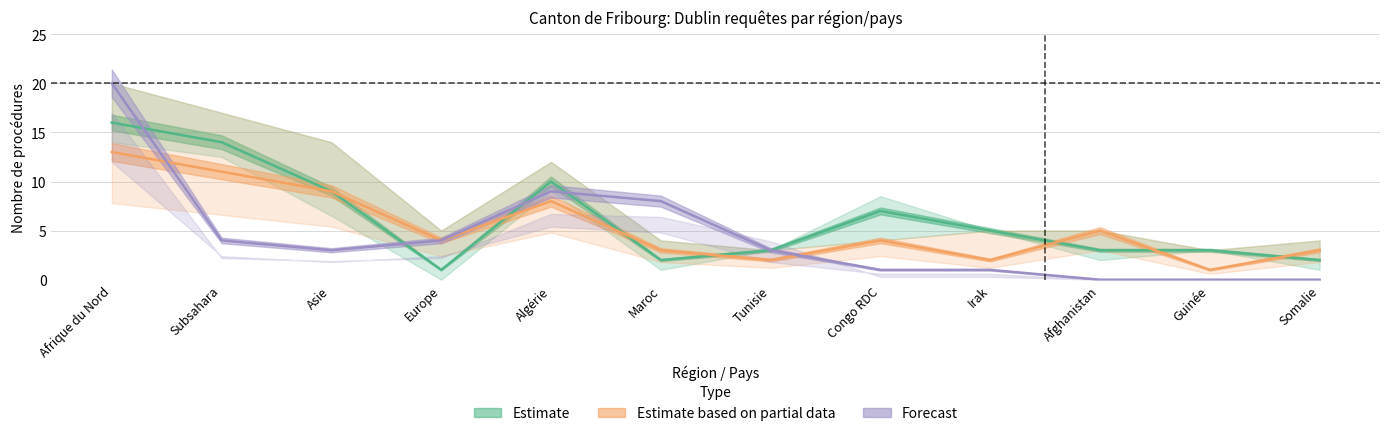

Which series has the largest total across all categories?

Estimate